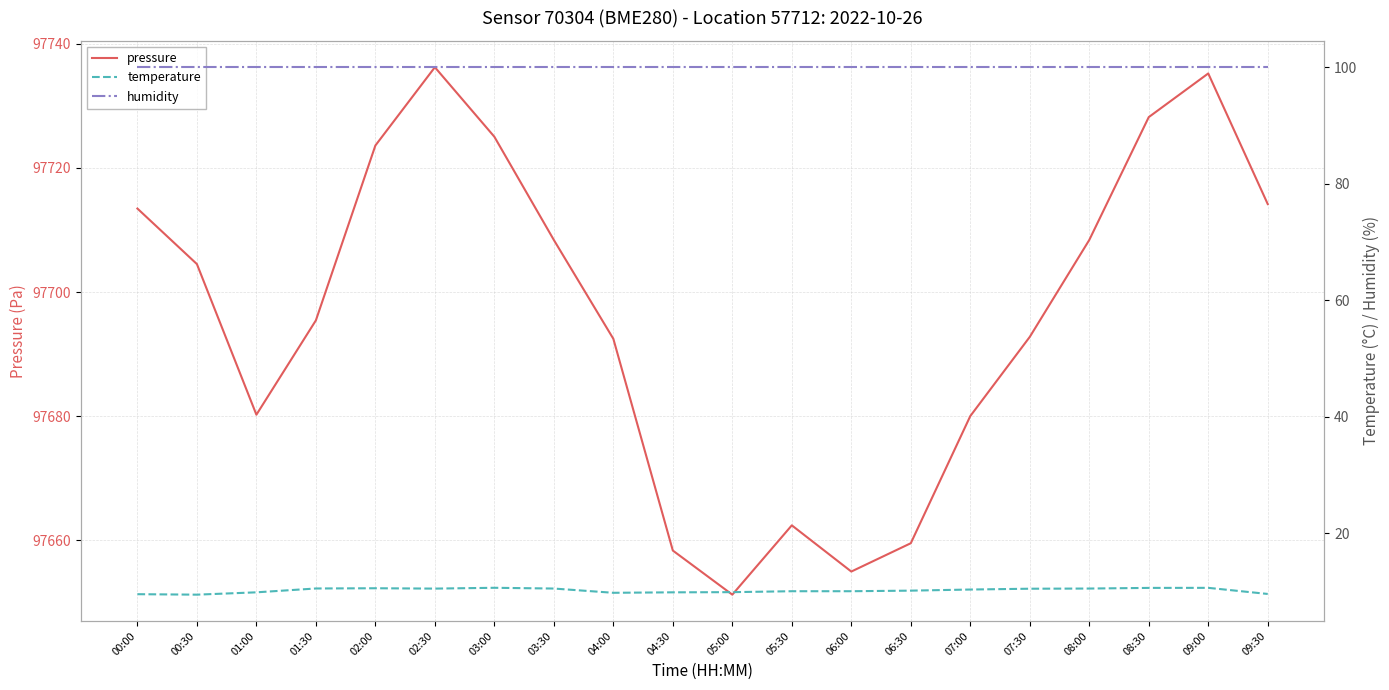

Between 02:30 and 07:30, which is larger?

02:30